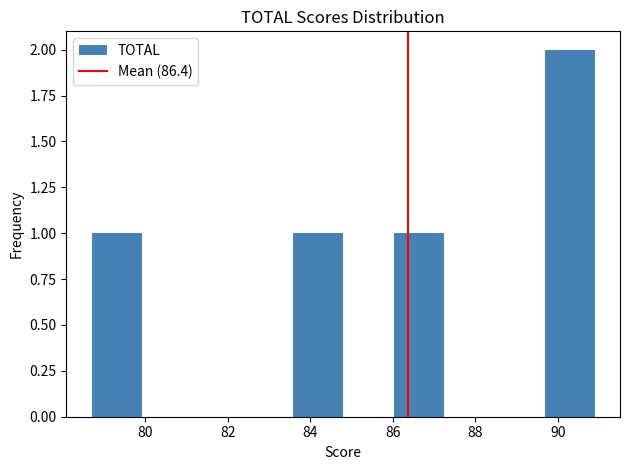

Reading left to right, transcribe this chart: for each bar, give the range it covers on the x-axis and its height. Neither the bar edges nor the heights are printed on the chart, so give them approximately, as read against the axes.

78.70 to 79.92: 1
79.92 to 81.14: 0
81.14 to 82.36: 0
82.36 to 83.58: 0
83.58 to 84.80: 1
84.80 to 86.02: 0
86.02 to 87.24: 1
87.24 to 88.46: 0
88.46 to 89.68: 0
89.68 to 90.90: 2